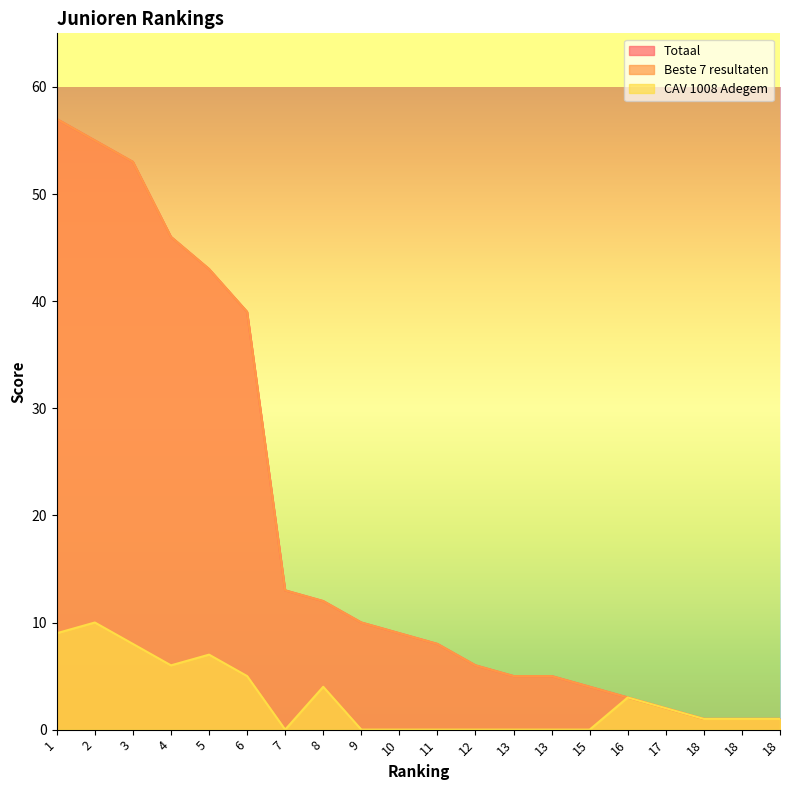

What is the difference between the Totaal values at 18 and 13?

4